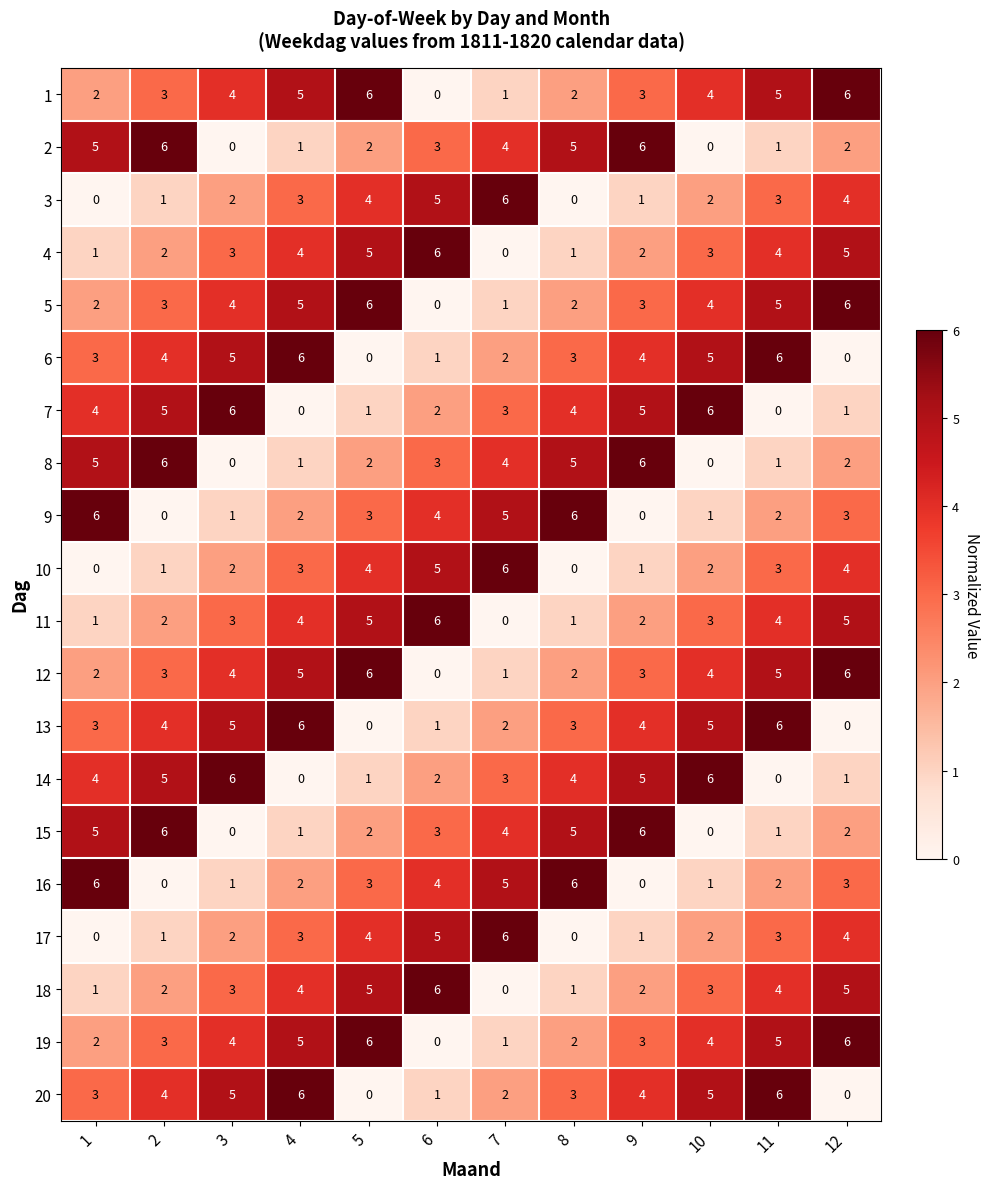

What is the difference between the maximum and second lowest values in the 20 series?

6